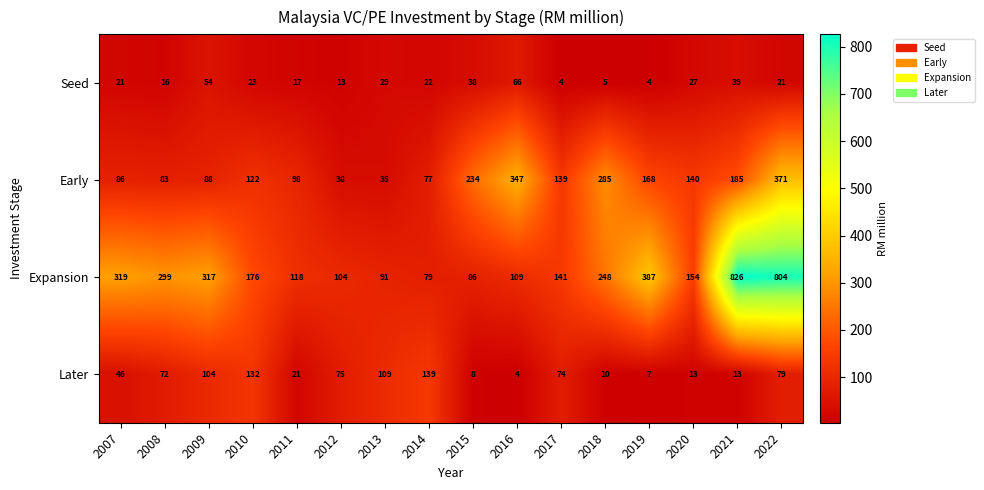

Where does the Early series first go above 139?

2015